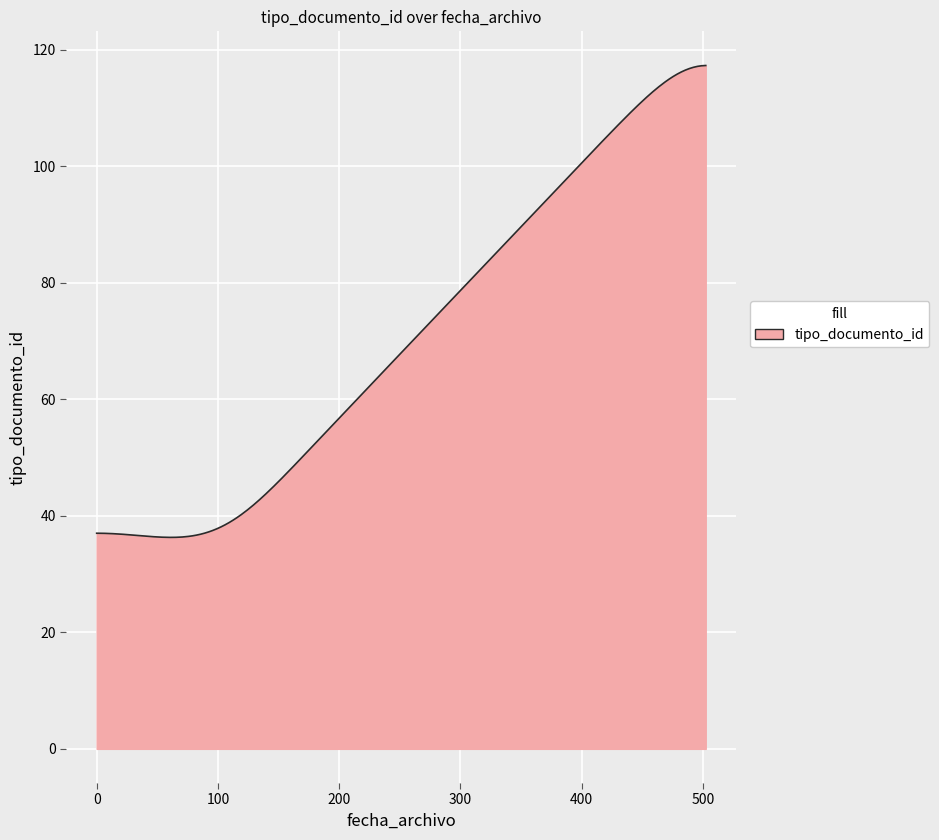

What is the maximum value shown in the chart?

117.3